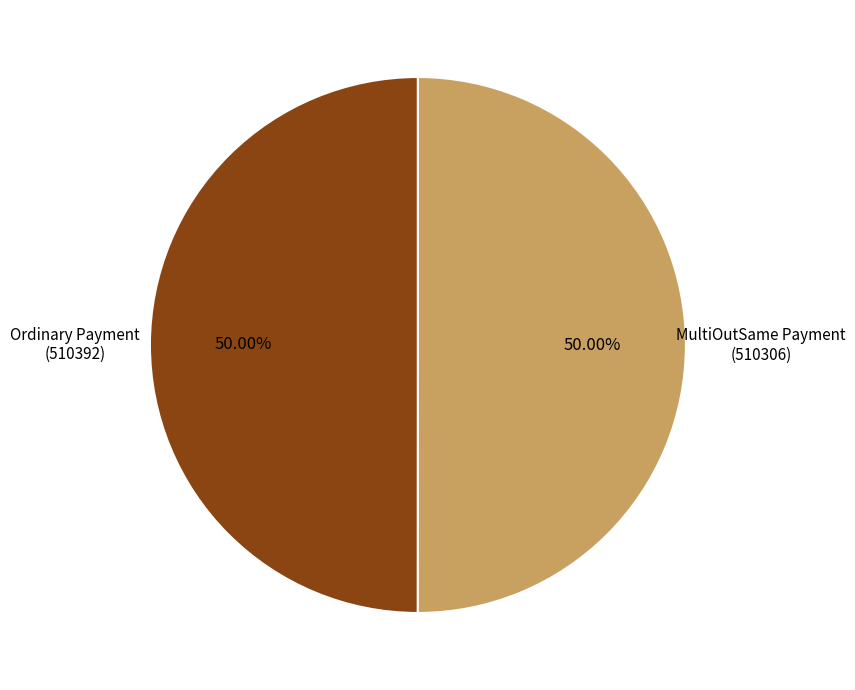

Approximately how many times larger is the value at MultiOutSame Payment compared to Ordinary Payment?

1.0